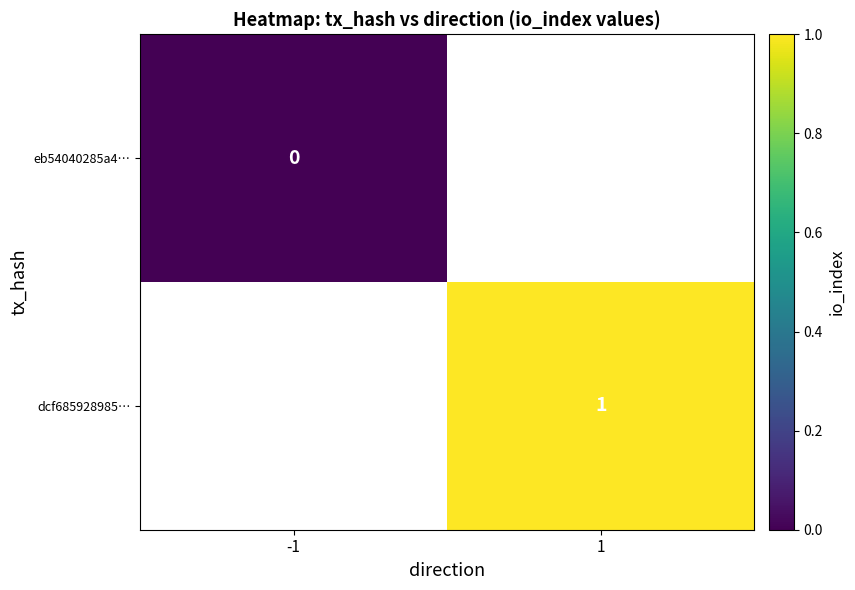

The value of dcf685928985… at 1 is 0. True or false?

False